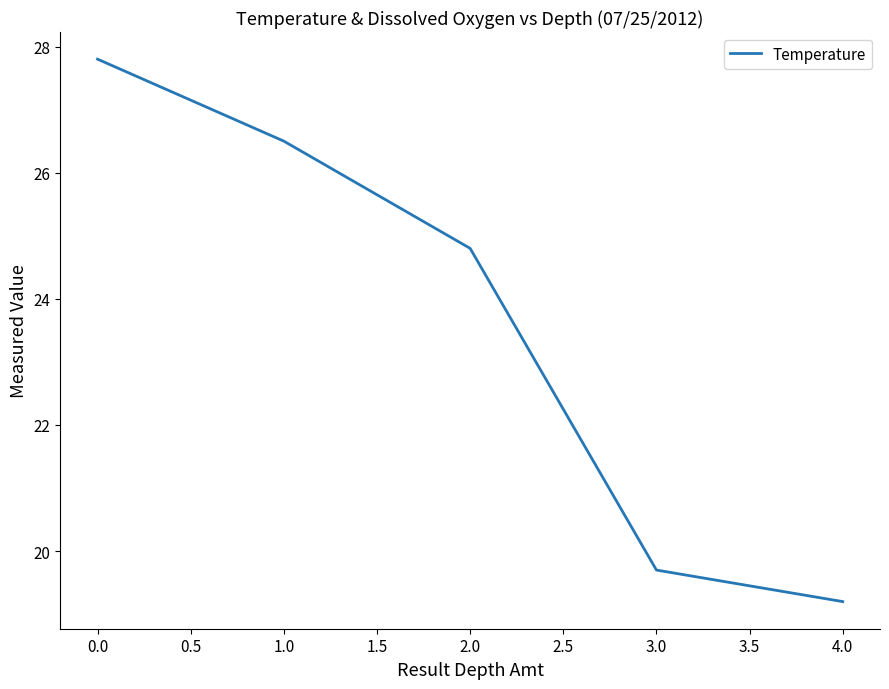

What is the ratio of the value at 2.0 to the value at 1.0?

0.9